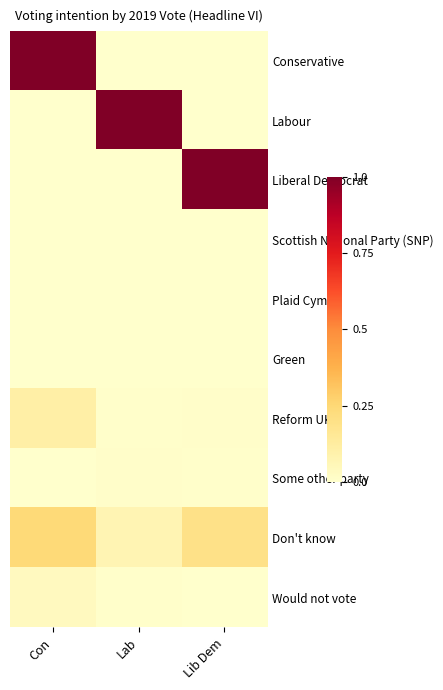

Between Lib Dem and Con, which is larger?

Con